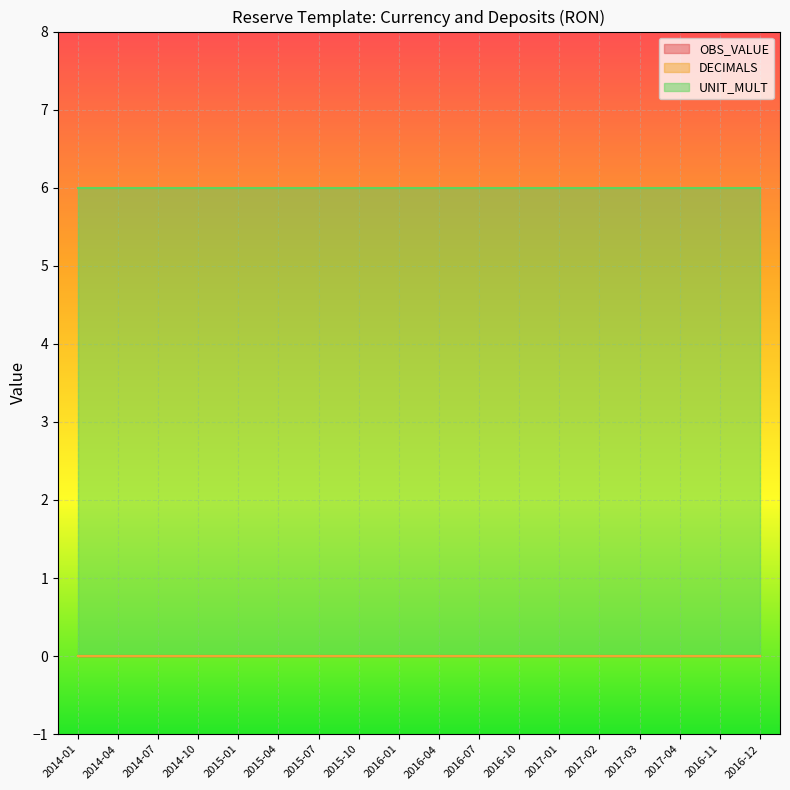

Does the chart display data point markers on the line(s)?

No